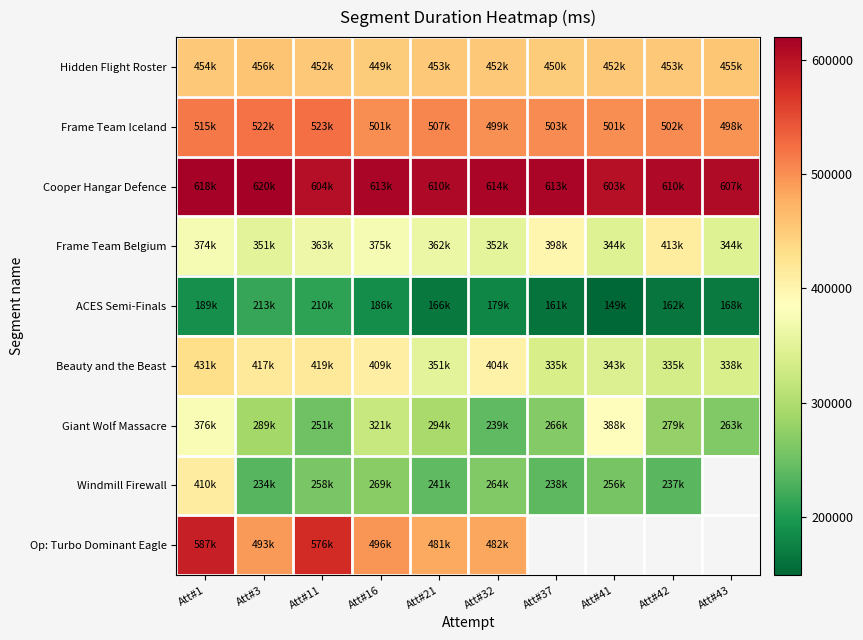

At which label does Giant Wolf Massacre first exceed 289166?

Att#1